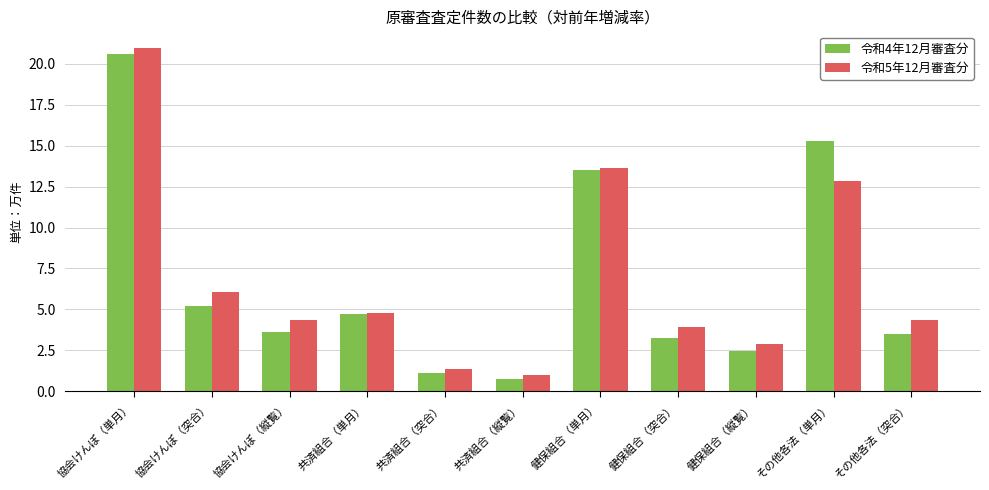

What is the difference between the highest and lowest values at 共済組合（単月）?

0.1